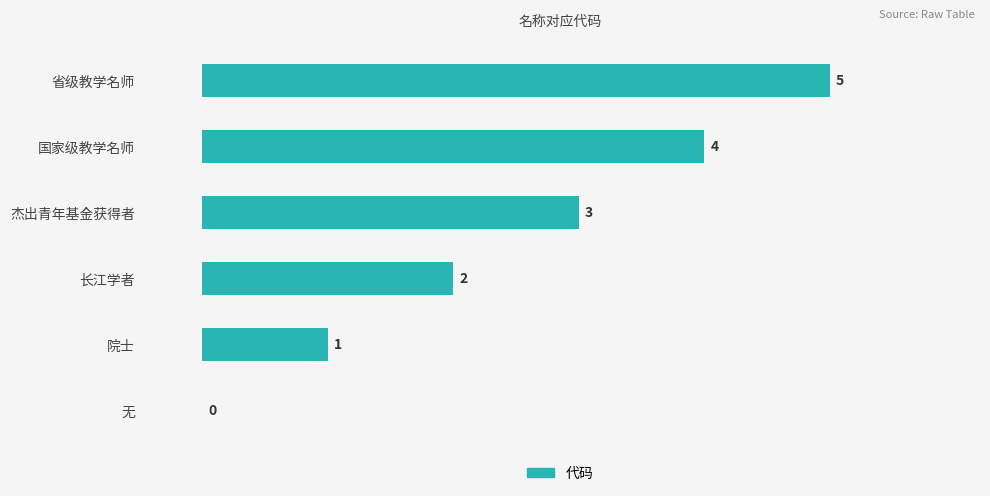

What is the sum of the values at 杰出青年基金获得者 and 院士?

4